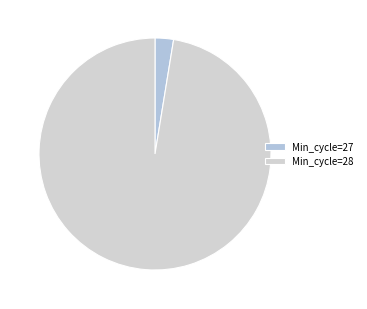

How many segments does this pie chart have?

2